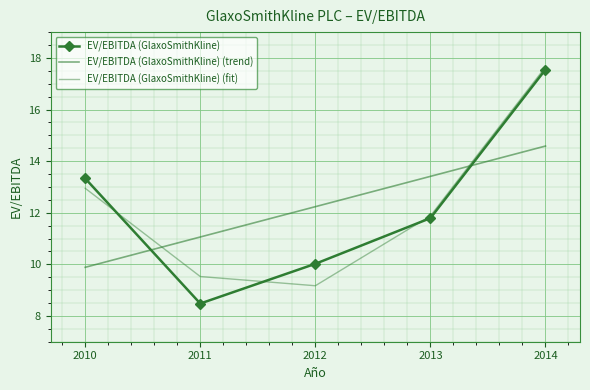

Reading right to left, what are all the values shown in this chart?

EV/EBITDA (GlaxoSmithKline): 2014=17.6	2013=11.8	2012=10.0	2011=8.5	2010=13.3
EV/EBITDA (GlaxoSmithKline) (trend): 2014=14.6	2013=13.4	2012=12.2	2011=11.1	2010=9.9
EV/EBITDA (GlaxoSmithKline) (fit): 2014=17.6	2013=11.9	2012=9.2	2011=9.5	2010=12.9